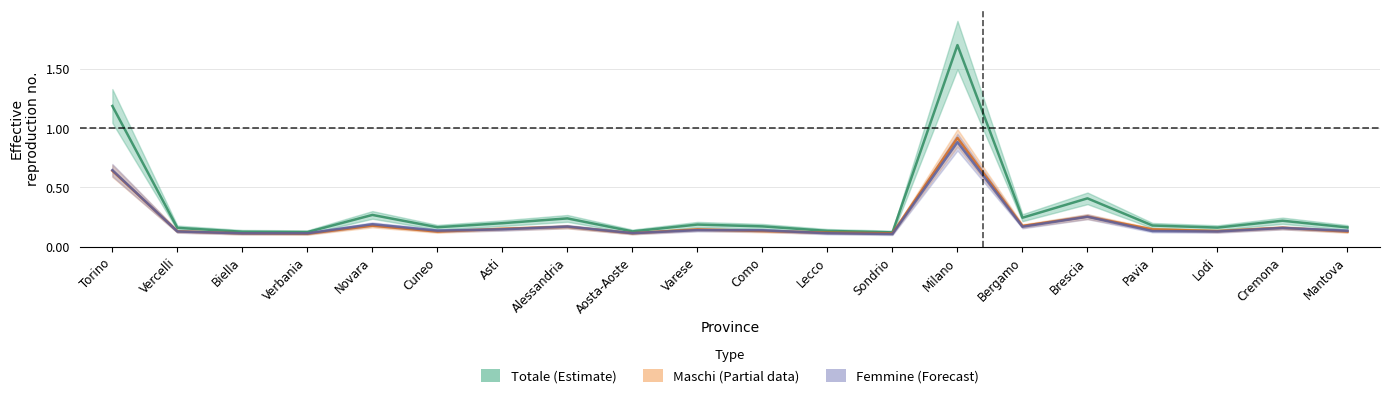

Which series has the widest spread of values?

Totale (Estimate)